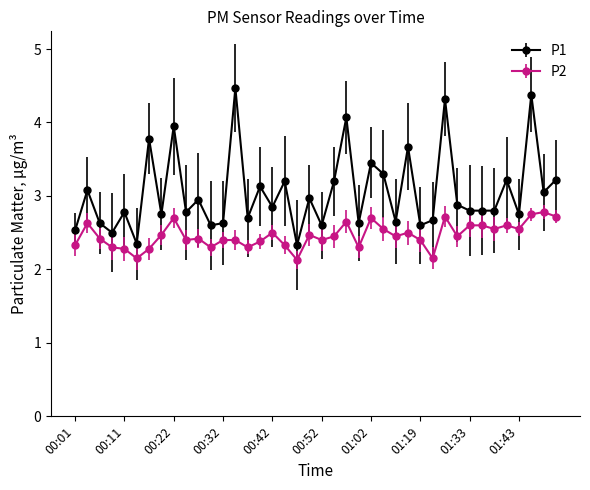

Which series has the largest total across all categories?

P1